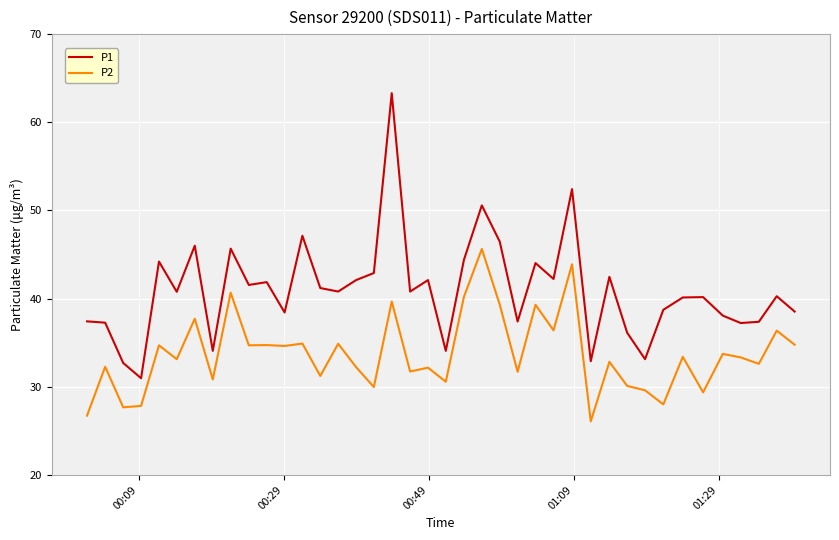

True or false: P2 and P1 cross at least once.

False